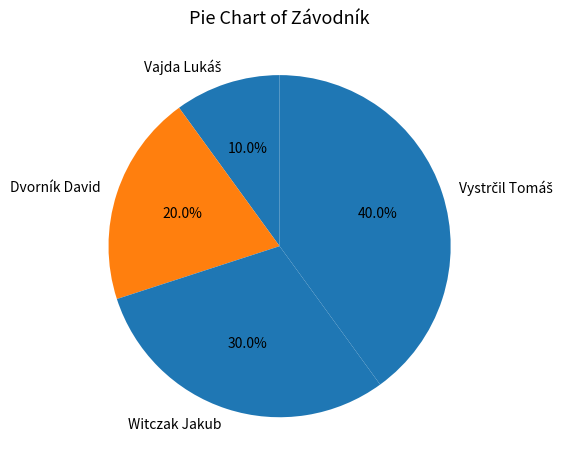

Approximately how many times larger is the value at Dvorník David compared to Witczak Jakub?

0.7